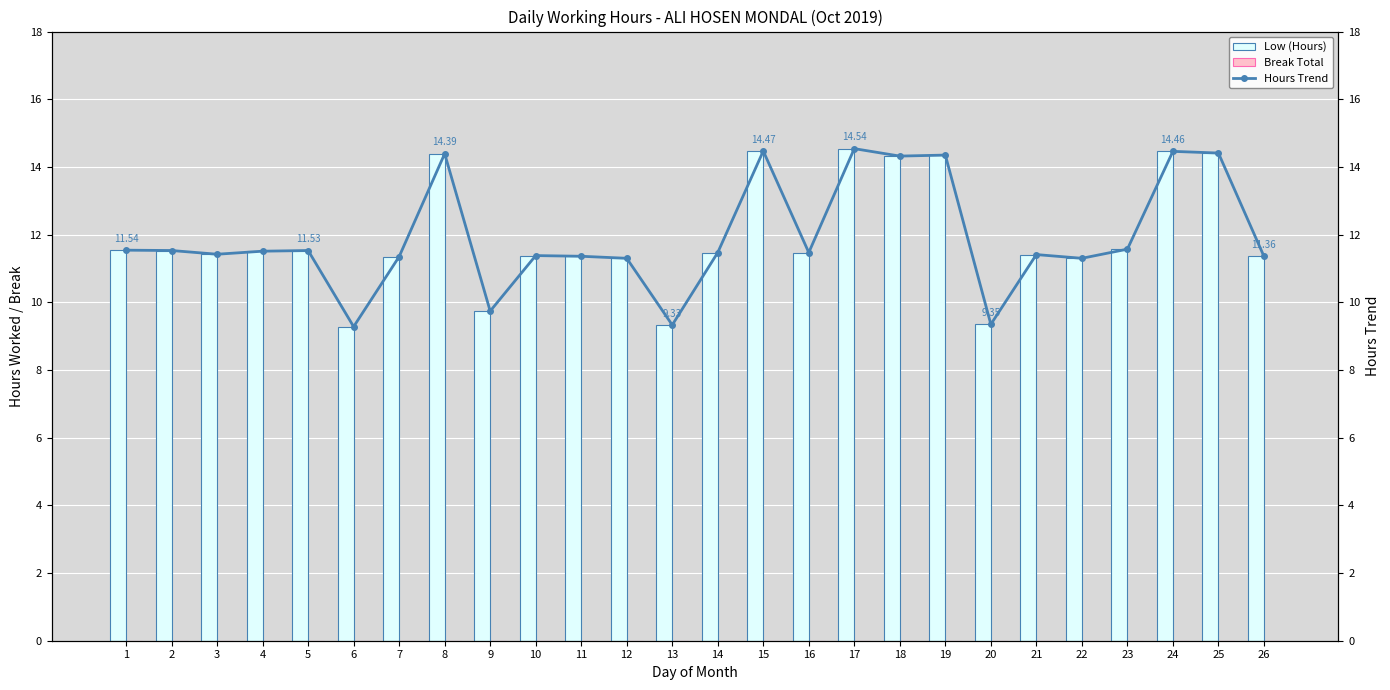

Which series has the largest range (max minus min)?

Low (Hours)